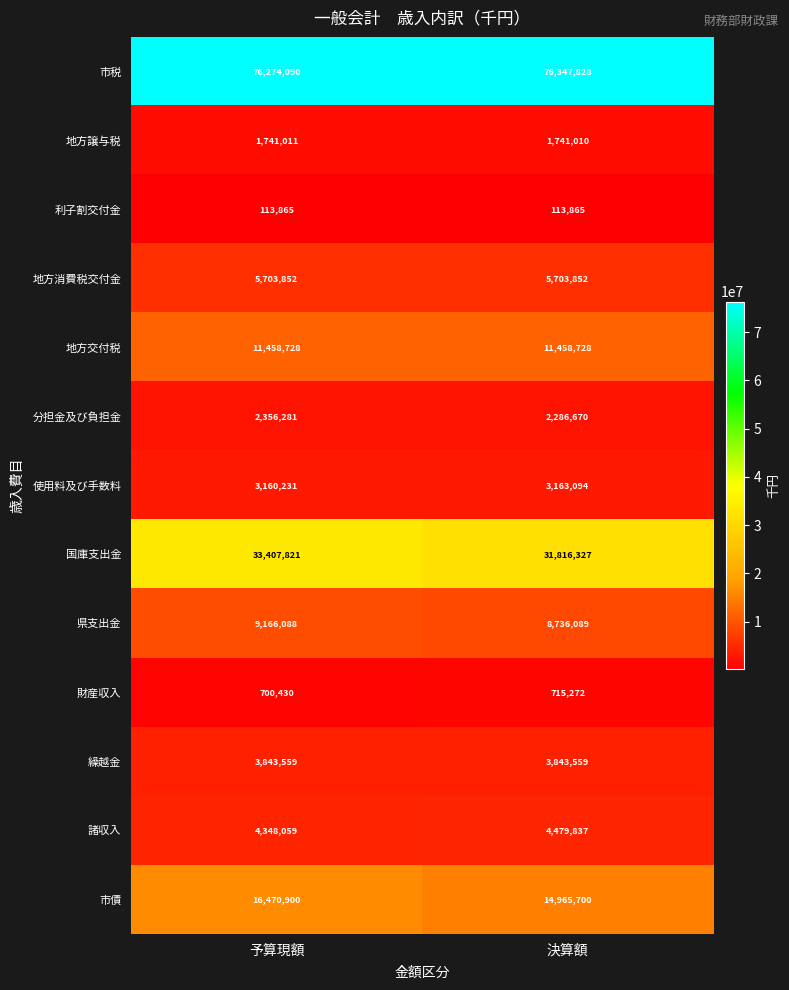

At which category is the sum across all series the highest?

予算現額